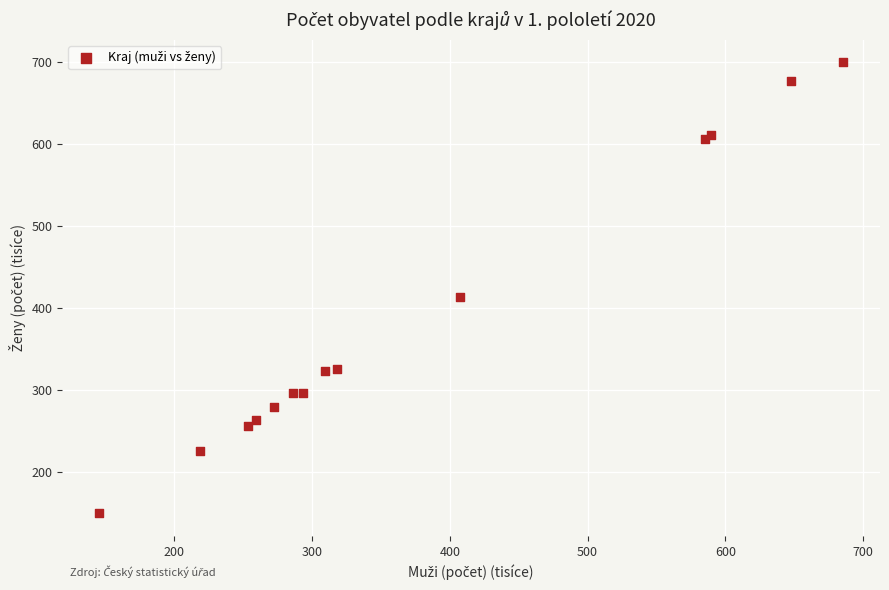

What Y value in the scatter plot is closest to 424?

413.2